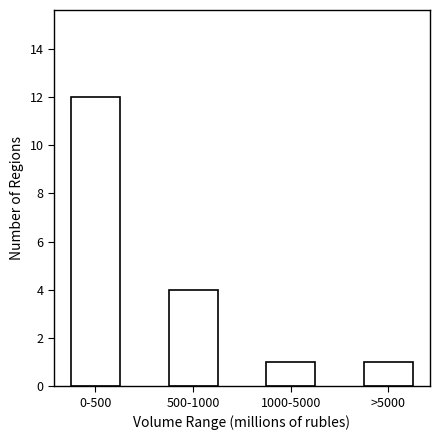

Reading right to left, transcribe all the data shown in this chart.

>5000=1	1000-5000=1	500-1000=4	0-500=12